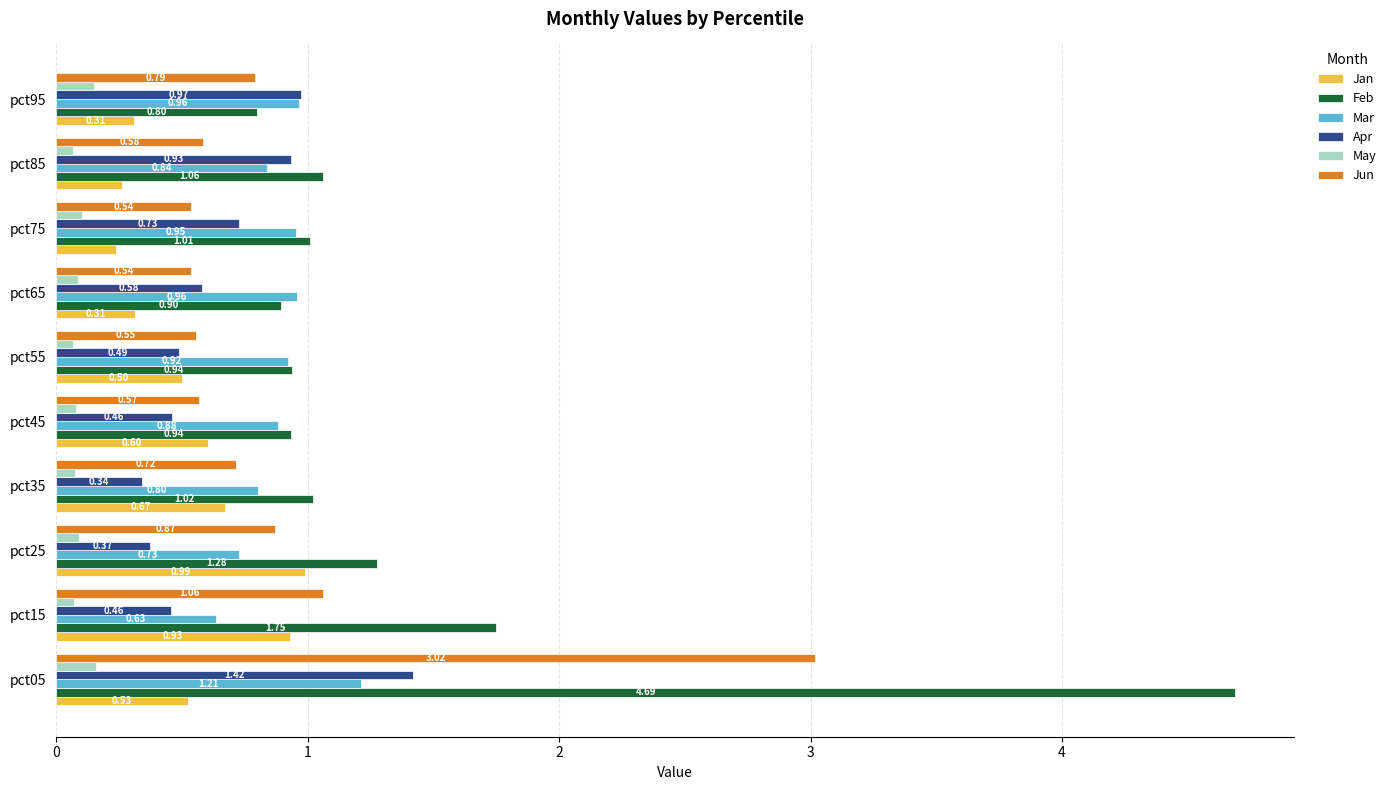

At which category is the sum across all series the highest?

pct05